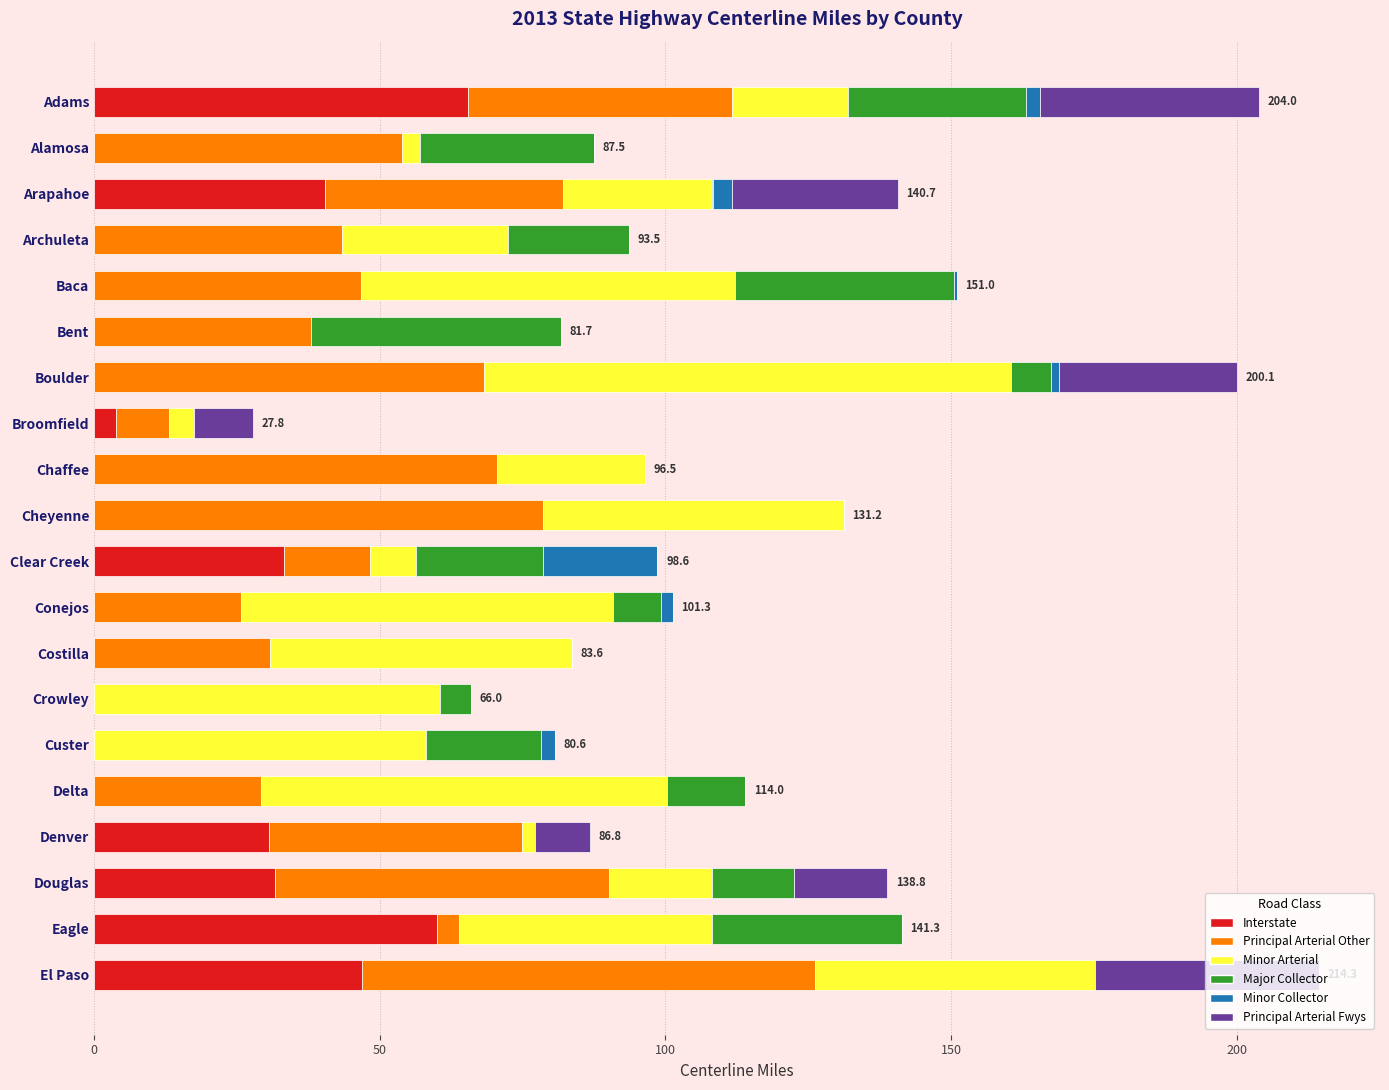

What is the highest value of the Interstate series?

65.4